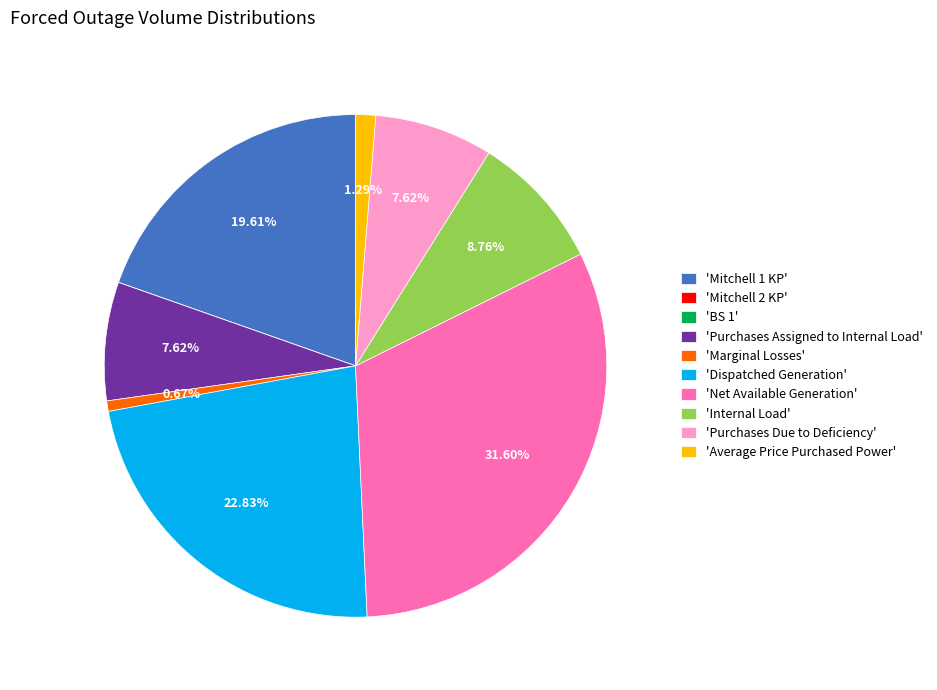

Combined, do 'Purchases Due to Deficiency' and 'Purchases Assigned to Internal Load' account for over 50%?

No